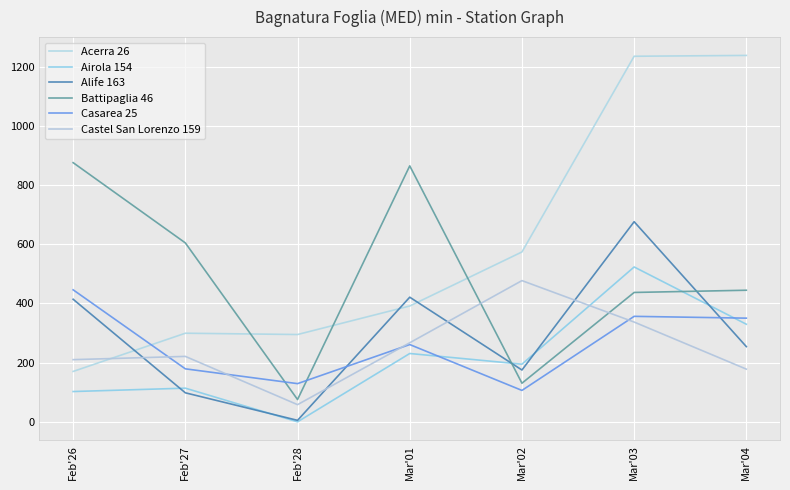

Which series has the widest spread of values?

Acerra 26